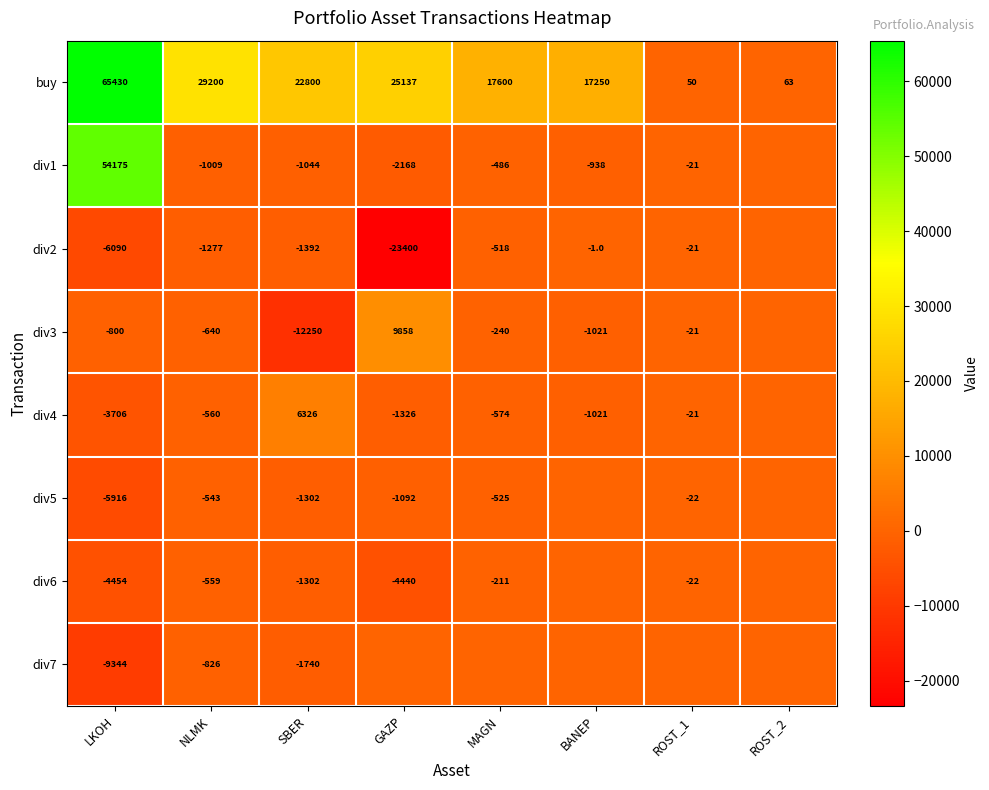

List the labels in order of buy value, largest first.

LKOH, NLMK, GAZP, SBER, MAGN, BANEP, ROST_2, ROST_1